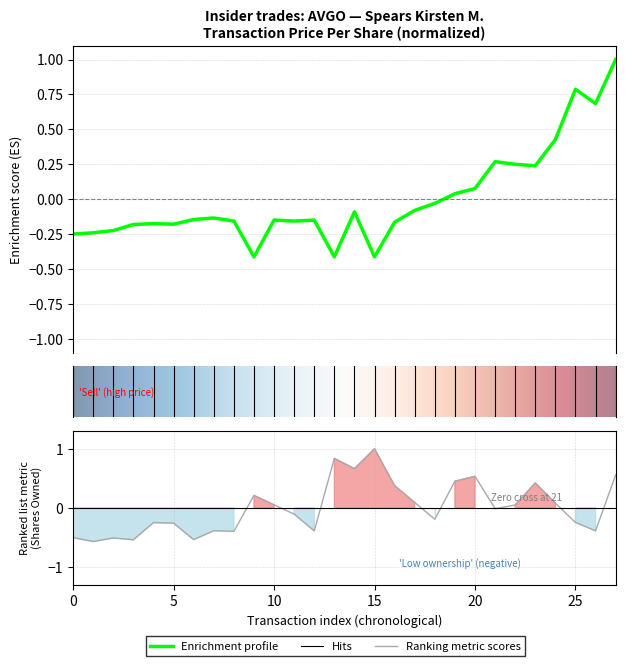

Which series ends up on top after the final intersection of sharesOwnedFollowingTransaction and transactionPricePerShare?

transactionPricePerShare